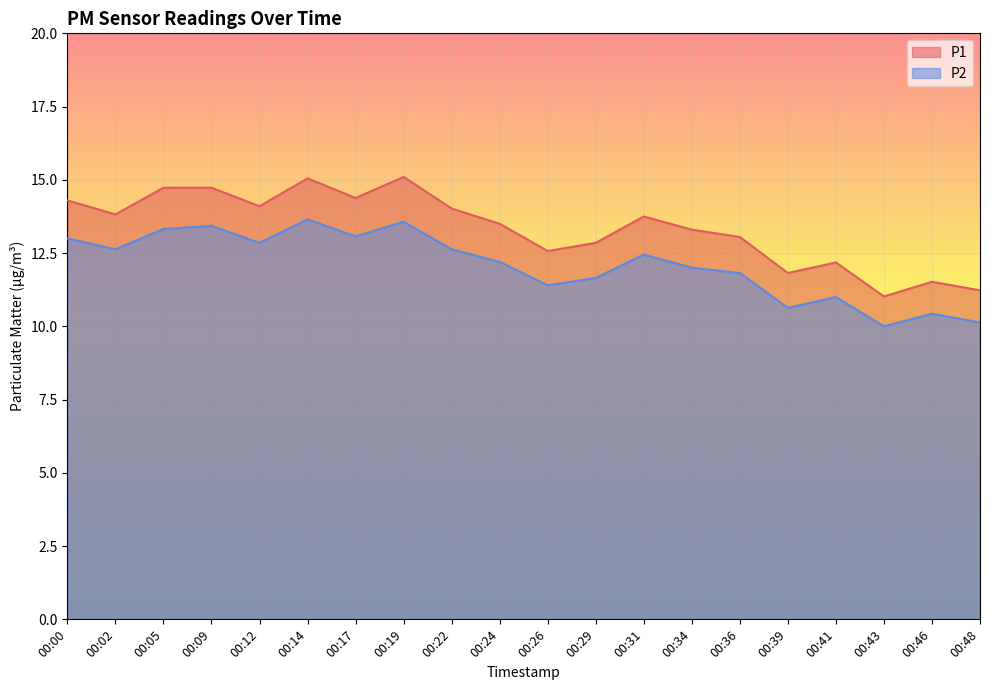

What is the sum of the P1 values at 00:12 and 00:31?

27.9